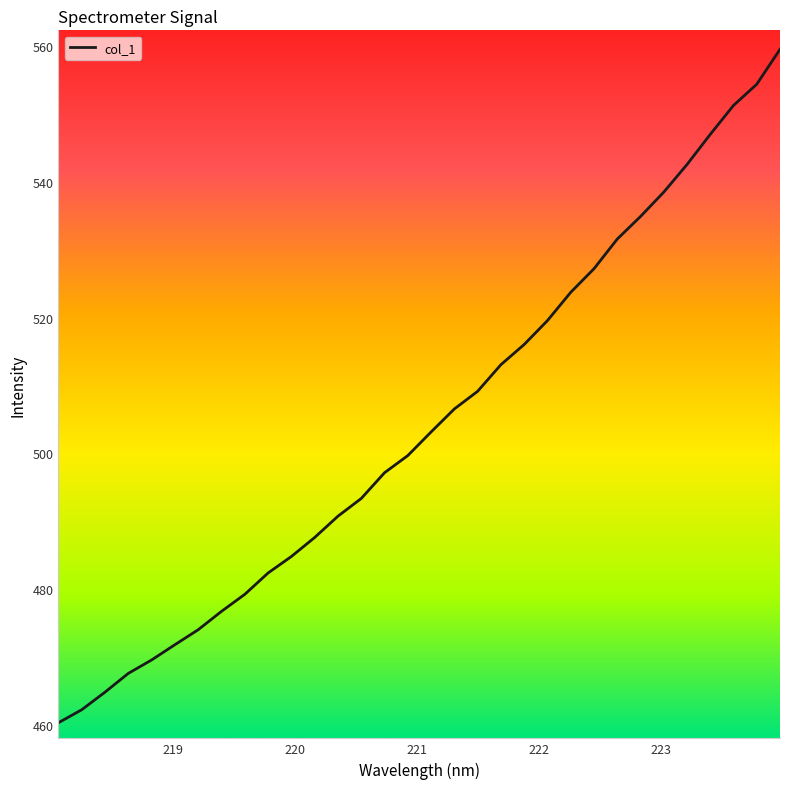

What is the minimum value shown in the chart?

460.3